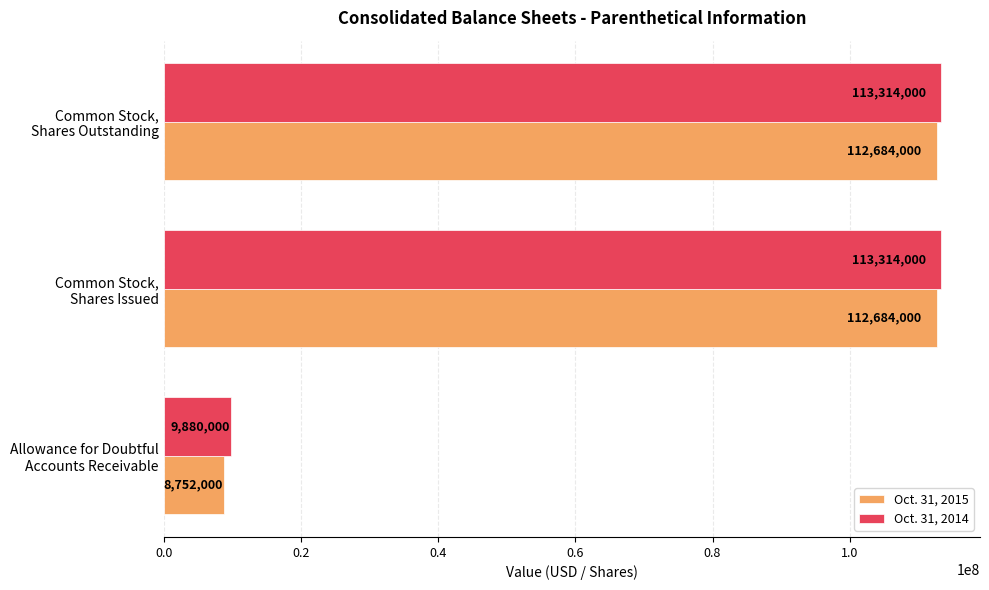

Rank the series by their maximum value, from highest to lowest.

Oct. 31, 2014, Oct. 31, 2015